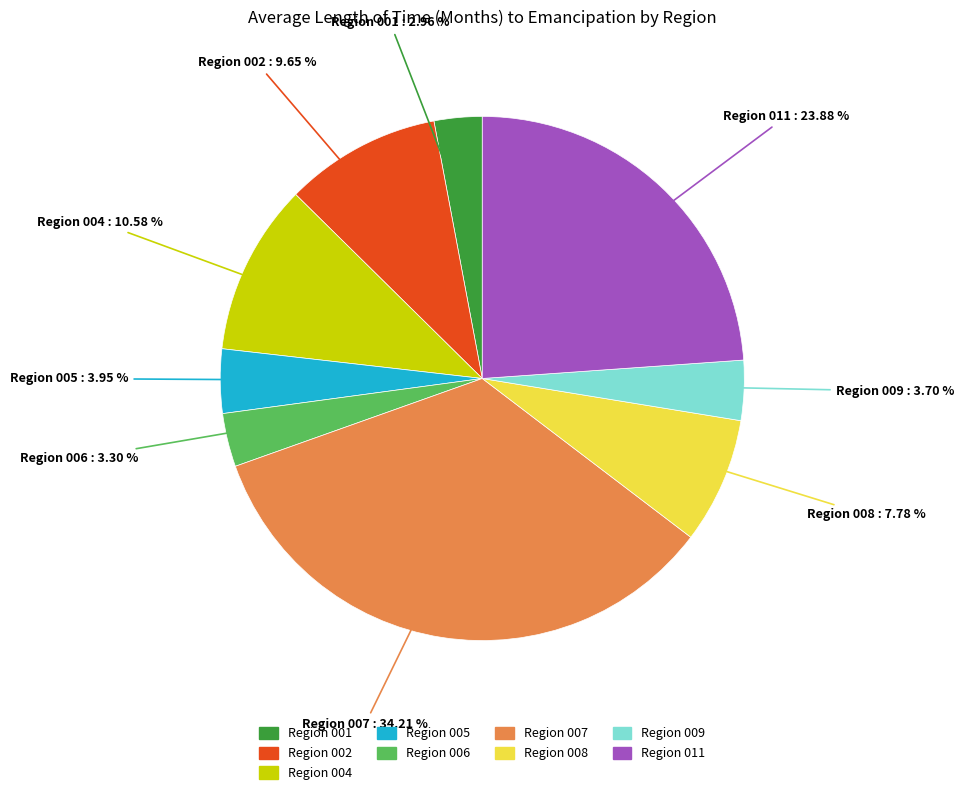

Is there a majority slice in this chart?

No